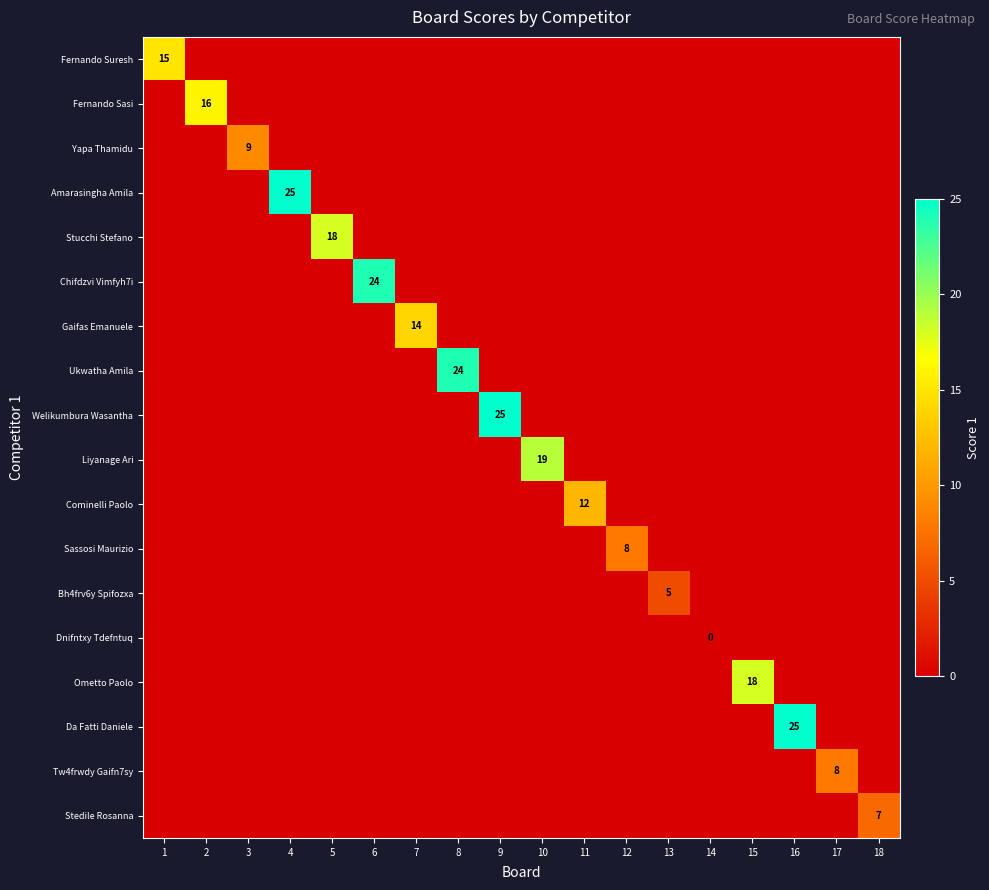

Is it true that Tw4frwdy Gaifn7sy equals 8 at 17?

True